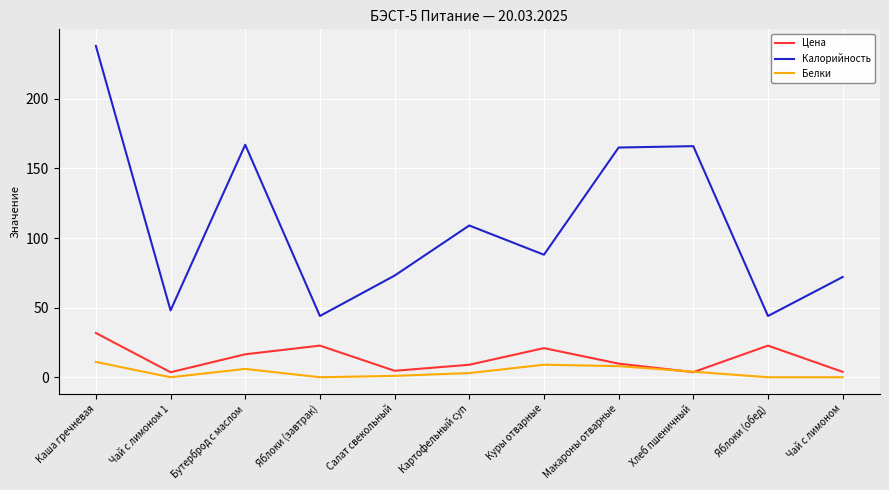

What are all the series names shown in the legend?

Цена, Калорийность, Белки